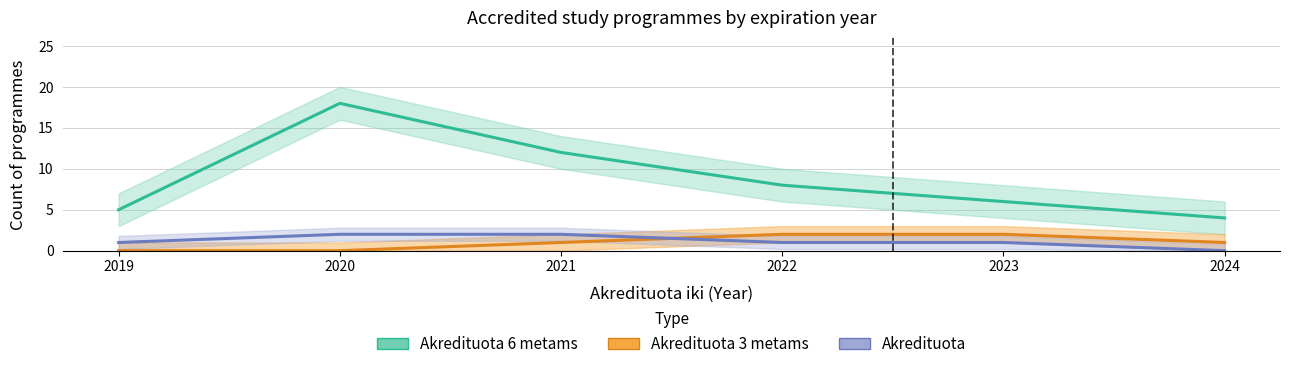

What is the value of the Akredituota 3 metams point at the 4th from the left?

2